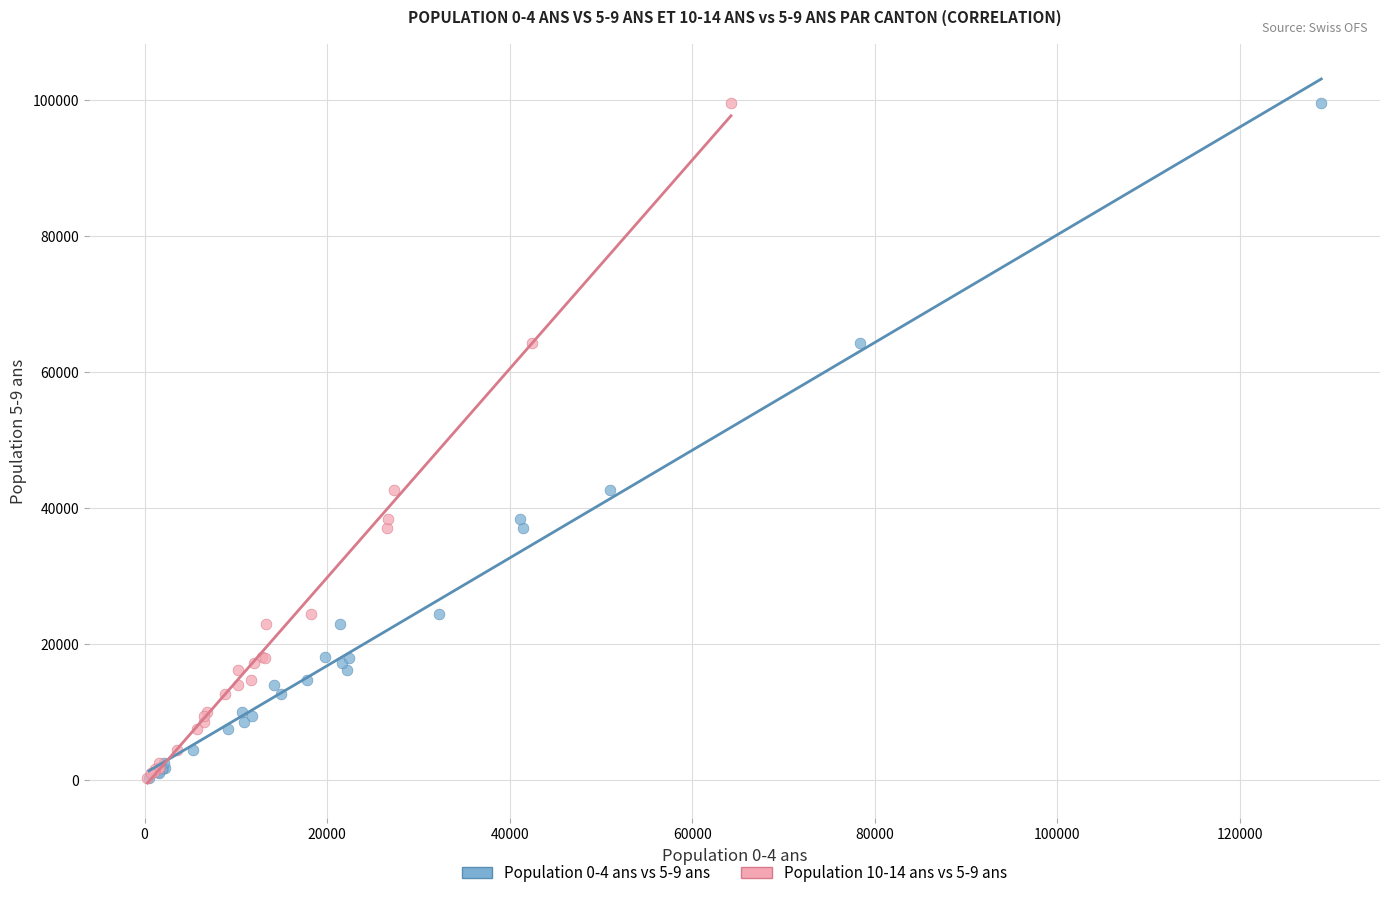

What are all the series names shown in the legend?

Population 0-4 ans vs 5-9 ans, Population 10-14 ans vs 5-9 ans